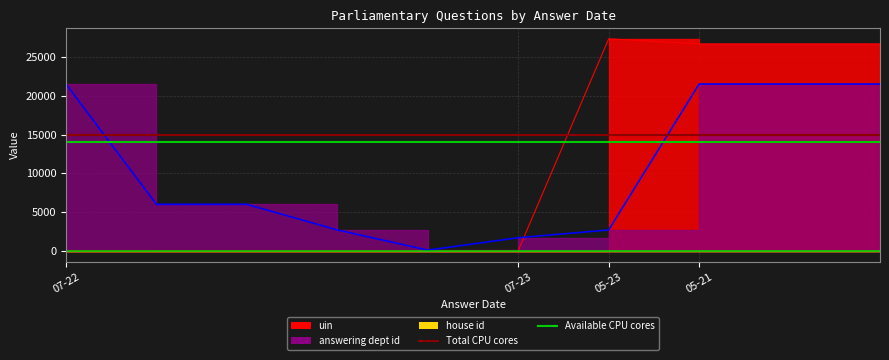

What is the value of the Total CPU cores point at the 1st from the left?

15000